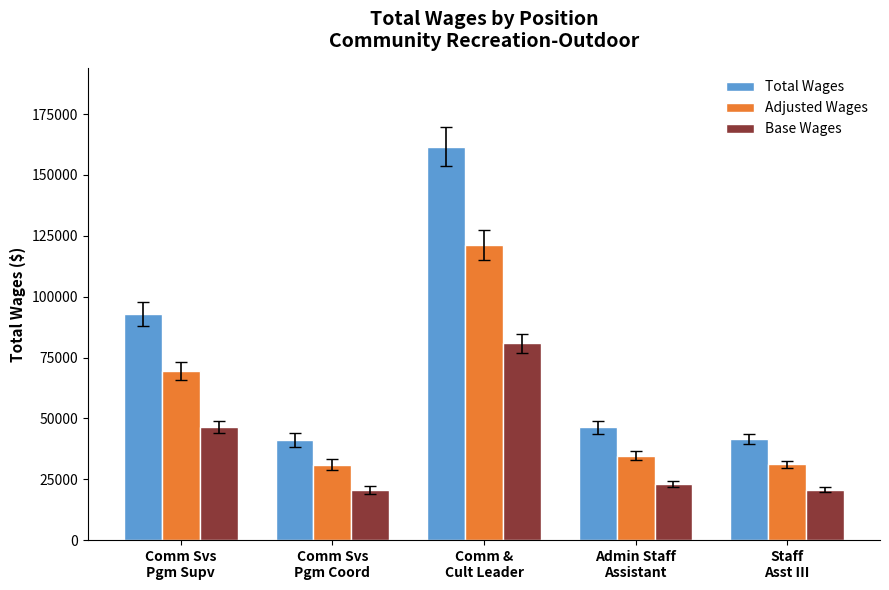

How many series are shown in this chart?

3